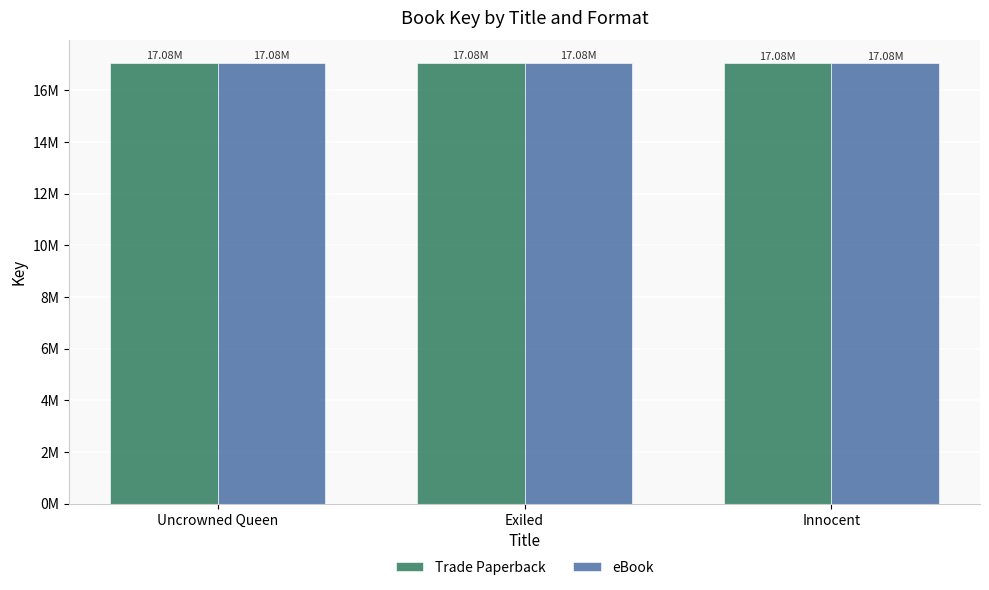

Reading left to right, what are all the values shown in this chart?

Trade Paperback: Uncrowned Queen=17081902	Exiled=17081857	Innocent=17078436
eBook: Uncrowned Queen=17081902	Exiled=17081857	Innocent=17078436